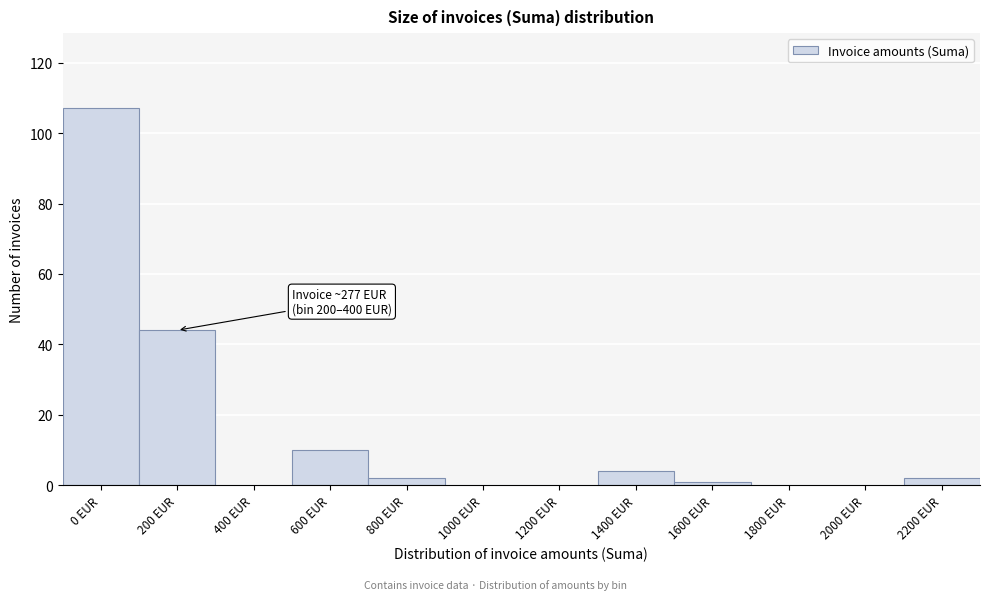

Reading right to left, transcribe all the data shown in this chart.

2200 EUR=2	2000 EUR=0	1800 EUR=0	1600 EUR=1	1400 EUR=4	1200 EUR=0	1000 EUR=0	800 EUR=2	600 EUR=10	400 EUR=0	200 EUR=44	0 EUR=107